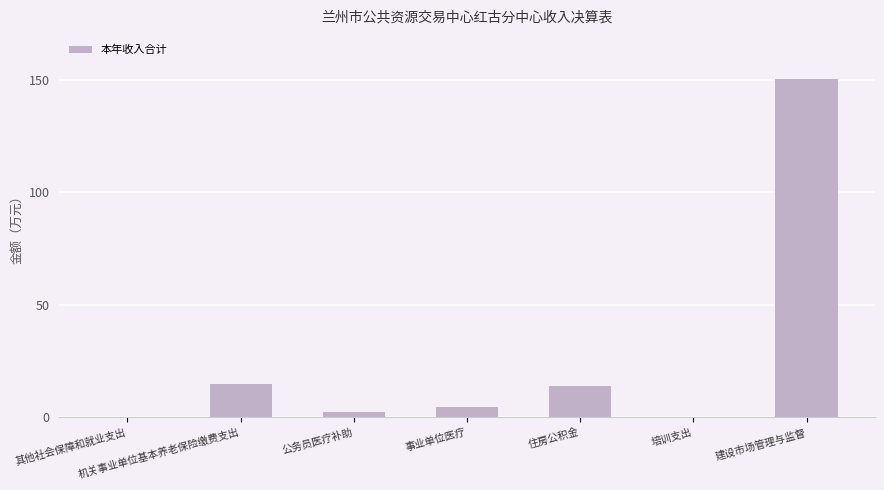

What is the maximum value shown in the chart?

150.5